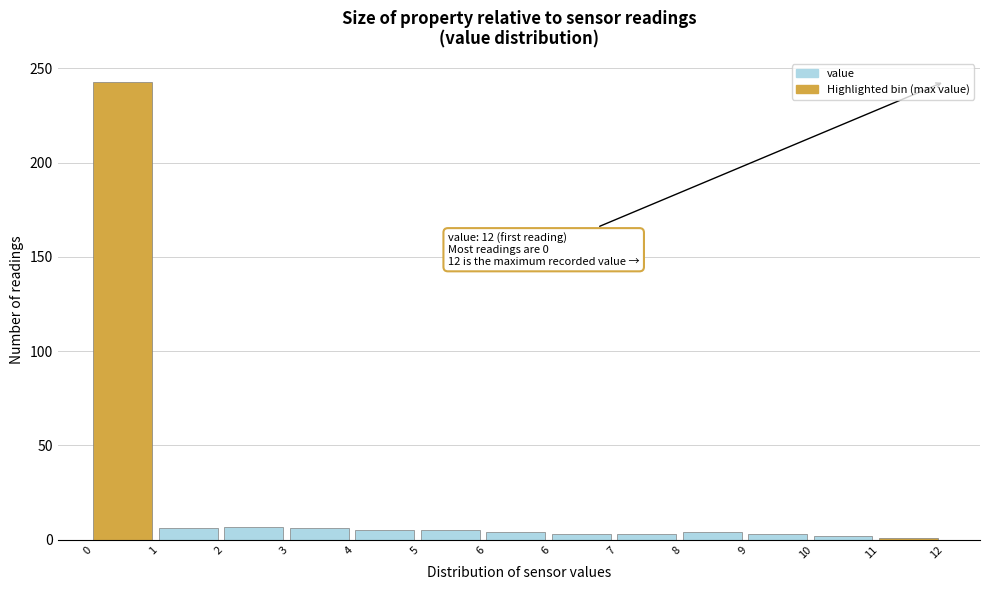

How many data points does each series have?

13